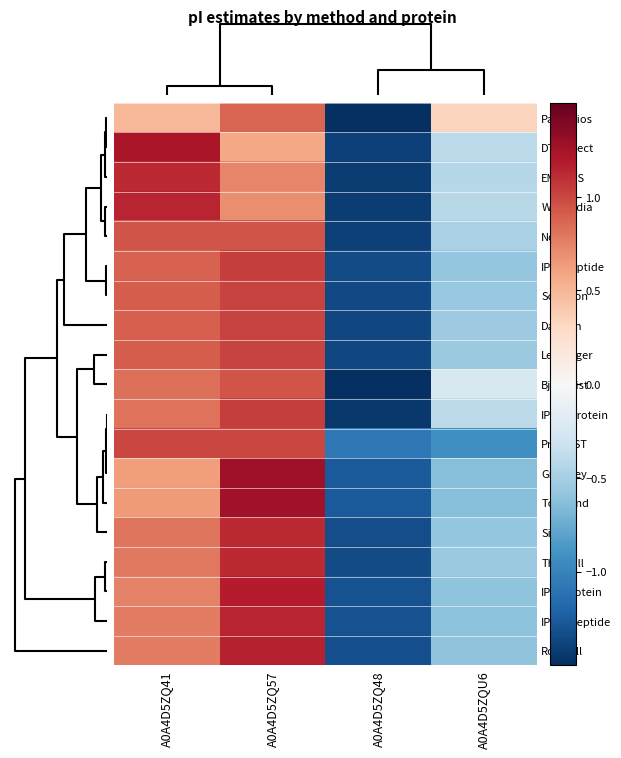

What is the maximum value shown in the chart?

1.3